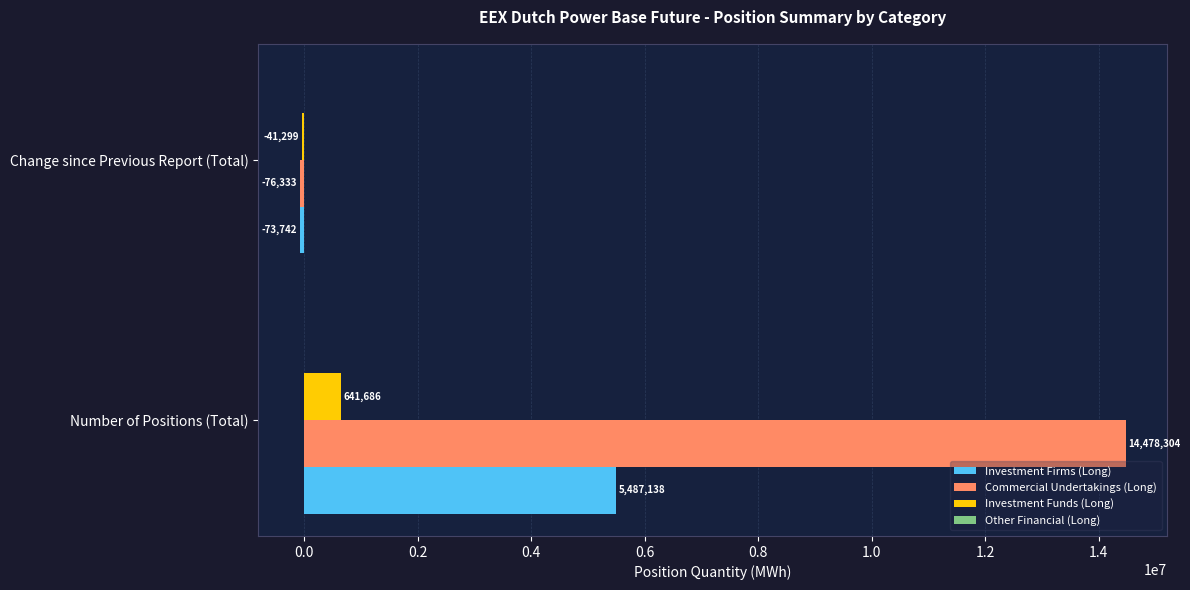

The Investment Firms (Long) series shows -73742 at Change since Previous Report (Total). True or false?

True